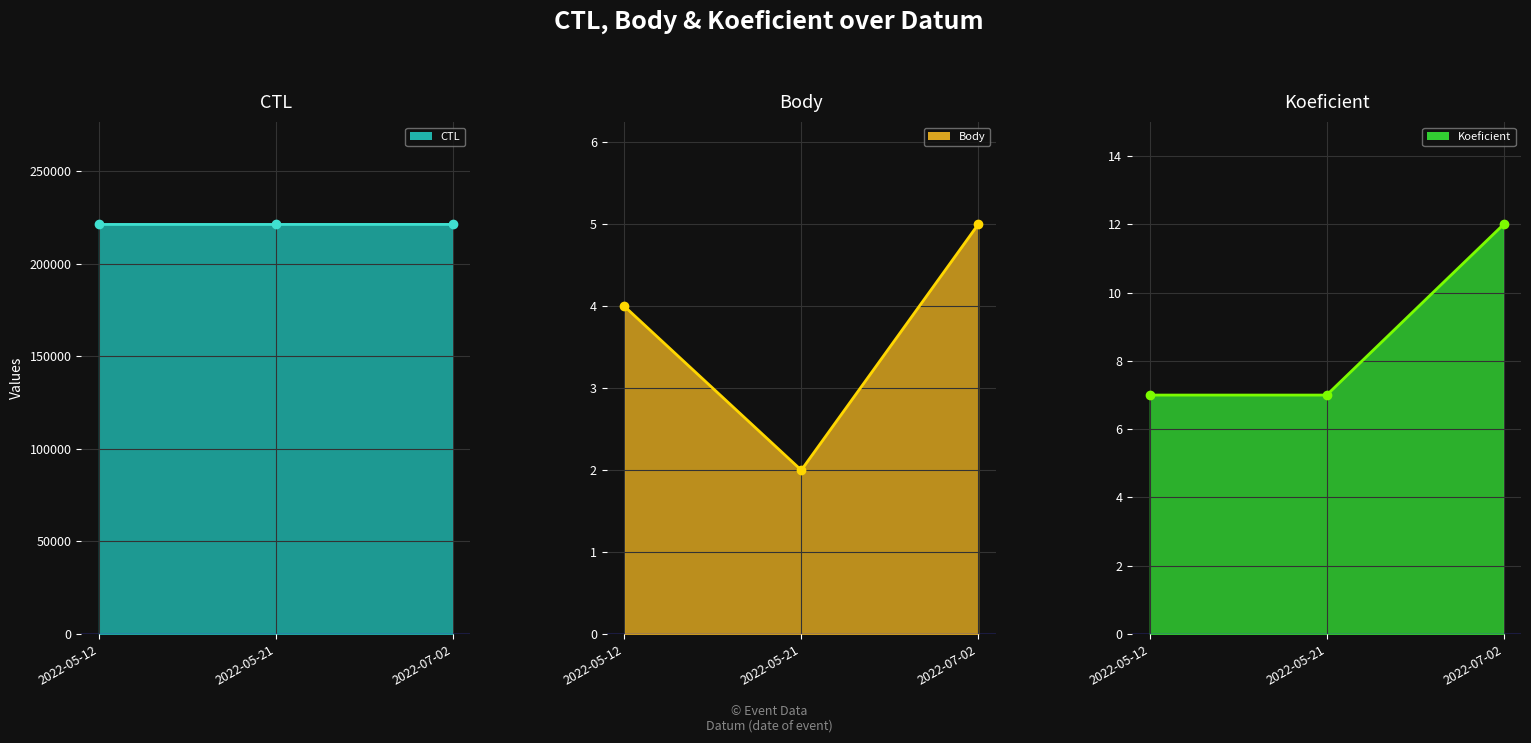

What is the highest value of the Koeficient line series?

12